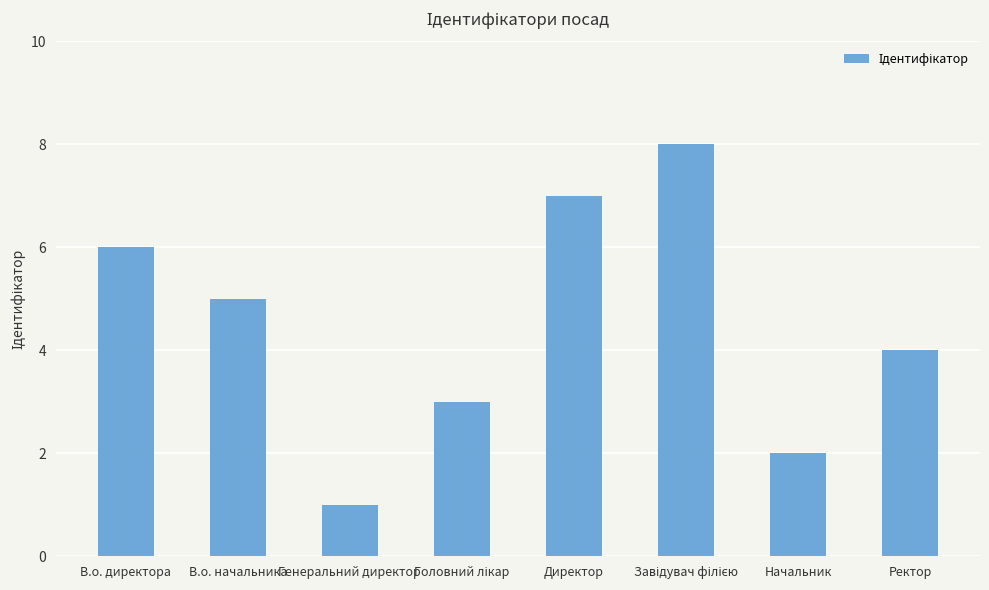

What is the difference between the second highest and minimum values?

6